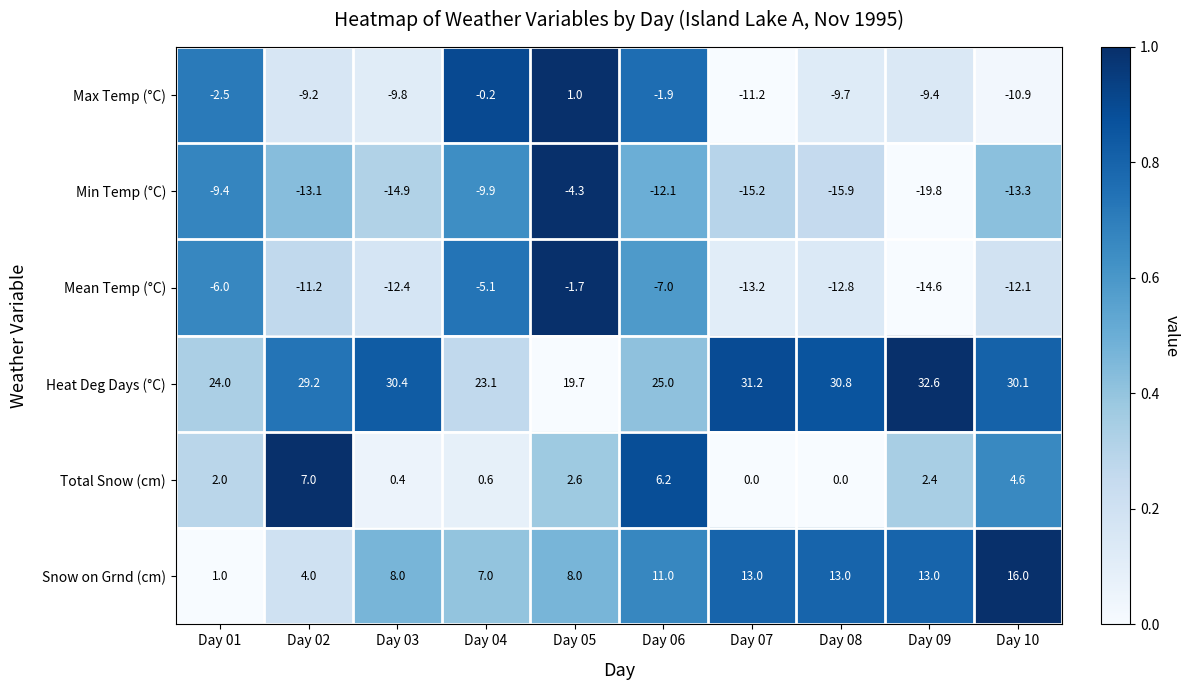

Which series has the largest total across all categories?

Heat Deg Days (°C)